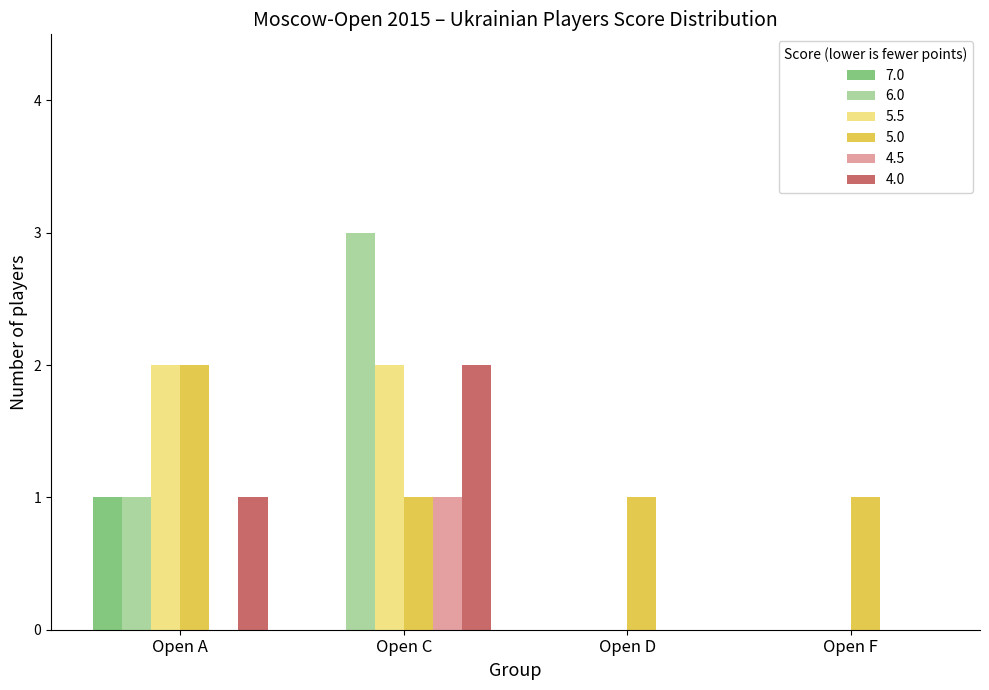

What value does the 6.0 series have at Open C?

3